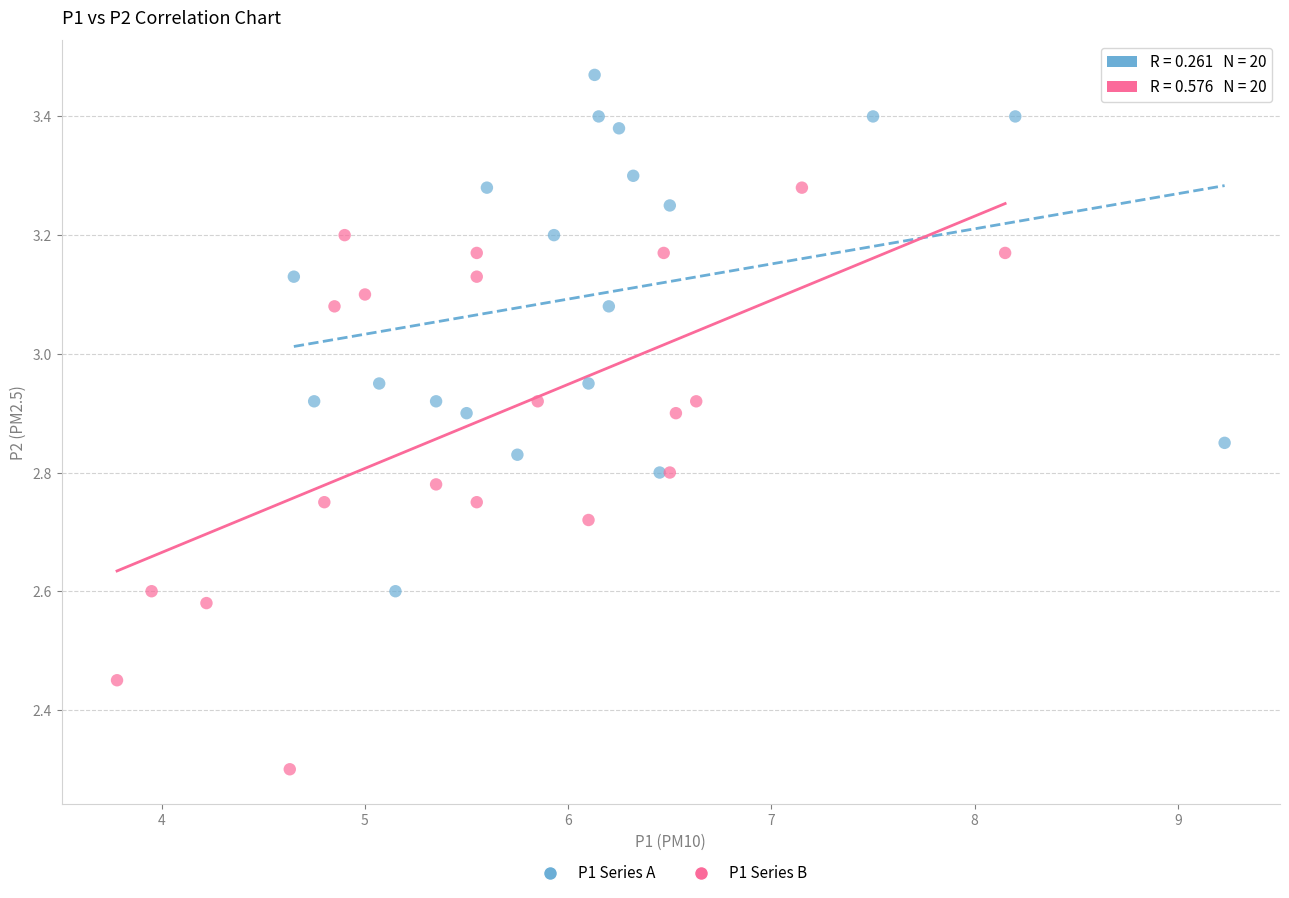

Which series contains the highest Y value?

P1 Series A